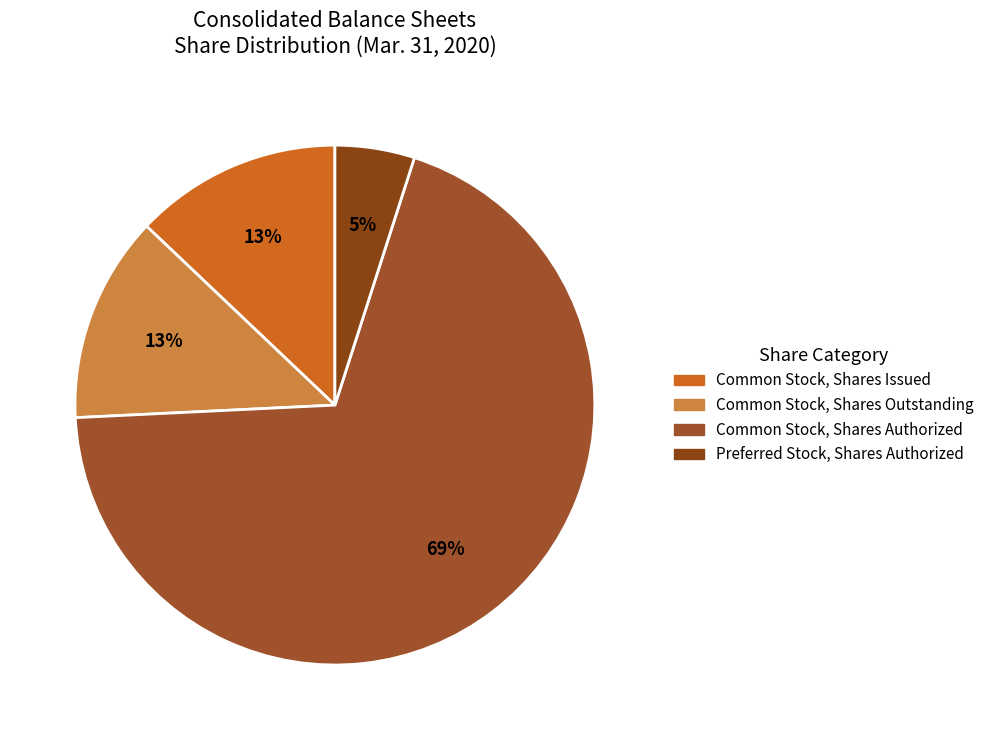

How many segments does this pie chart have?

4